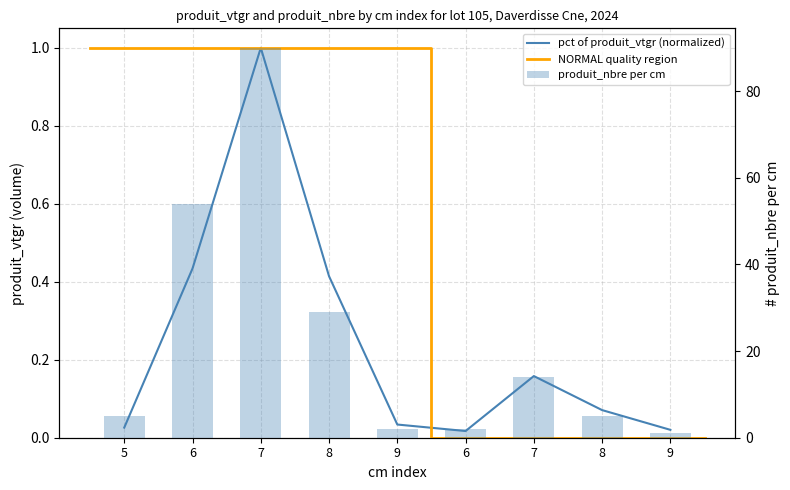

Which series has the widest spread of values?

produit_nbre